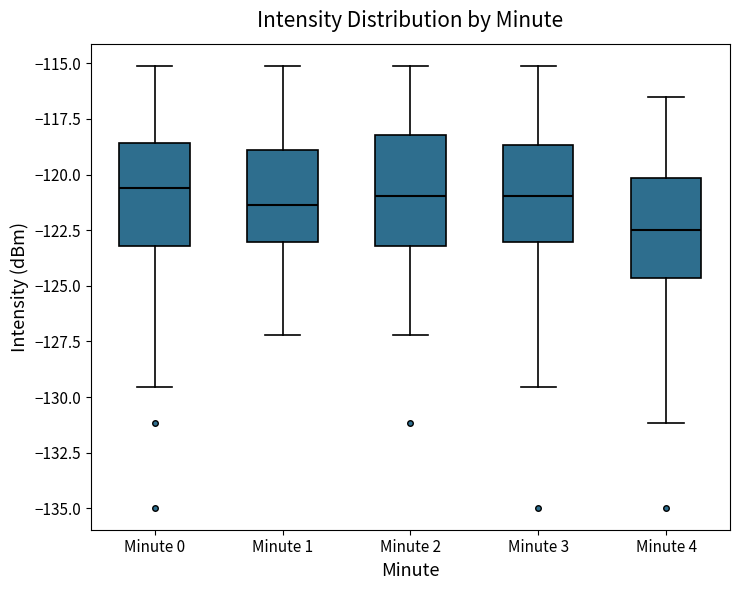

Reading left to right, read every box against the y-axis: the position of its median line, the range the box covers, and the ends of its whiskers. The values are not printed on the chart, so give them approximately, as read against the axis.

Minute 0: median -120.5, box -123.0 to -118.5, whiskers -129.5 to -115.0
Minute 1: median -121.5, box -123.0 to -119.0, whiskers -127.0 to -115.0
Minute 2: median -121.0, box -123.0 to -118.0, whiskers -127.0 to -115.0
Minute 3: median -121.0, box -123.0 to -118.5, whiskers -129.5 to -115.0
Minute 4: median -122.5, box -124.5 to -120.0, whiskers -131.0 to -116.5